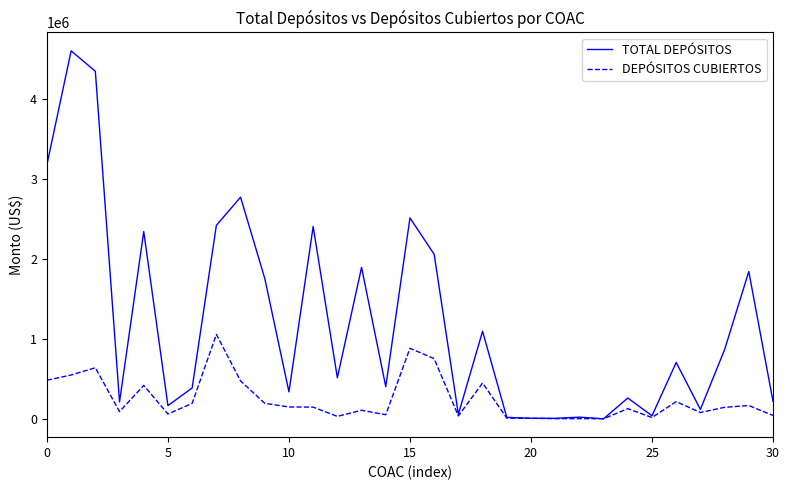

In DEPÓSITOS CUBIERTOS, how many points are higher than both neighbors (excluding endpoints)?

9